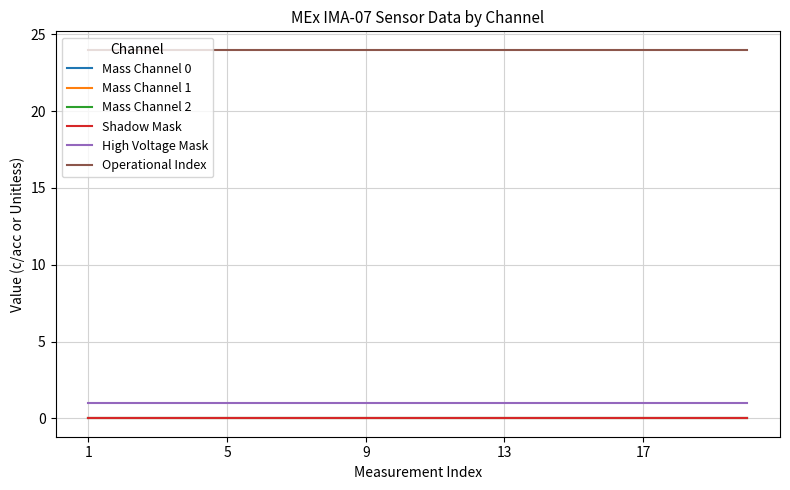

Does the chart have visible grid lines?

Yes